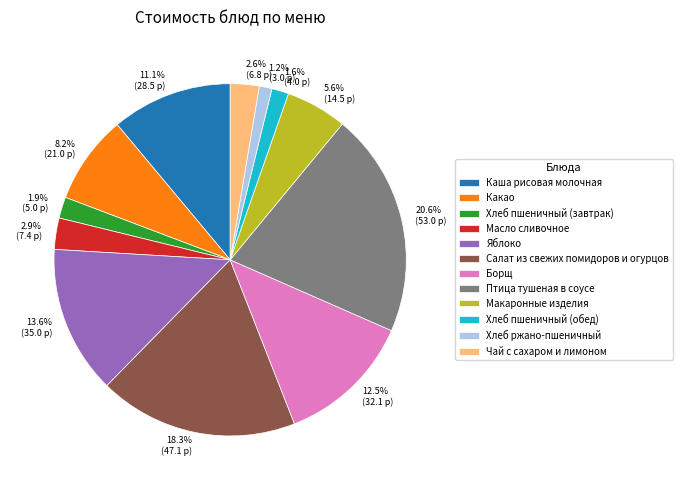

Is it true that Макаронные изделия is 15% of the pie?

False